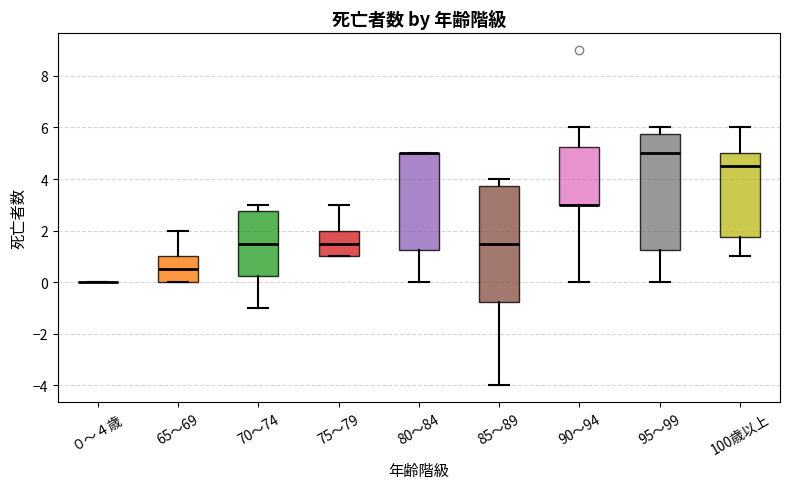

Where is the lower edge of the box for 80～84 on the y-axis? The values are not printed on the chart, so give them approximately, as read against the axis.

1.2